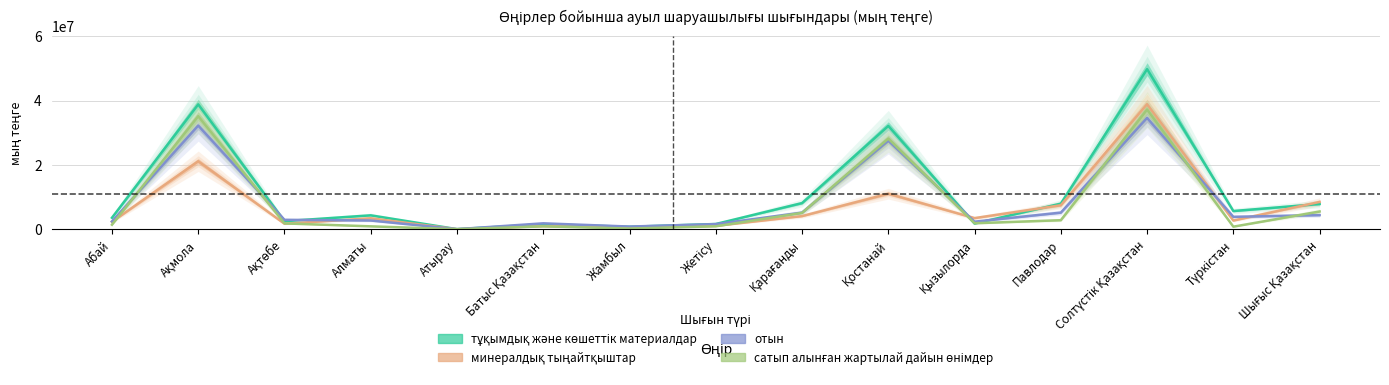

Reading left to right, list all the values displayed in this chart.

тұқымдық және көшеттік материалдар: Абай=3634758	Ақмола=38824514	Ақтөбе=2579656	Алматы=4389263	Атырау=102420	Батыс Қазақстан=1614114	Жамбыл=840794	Жетісу=1697849	Қарағанды=8194774	Қостанай=32133374	Қызылорда=1834571	Павлодар=8022221	Солтүстік Қазақстан=49758658	Түркістан=5725159	Шығыс Қазақстан=7910011
минералдық тыңайтқыштар: Абай=2363251	Ақмола=21174858	Ақтөбе=1777475	Алматы=3481849	Атырау=85760	Батыс Қазақстан=1026649	Жамбыл=655795	Жетісу=1116184	Қарағанды=4151821	Қостанай=11096416	Қызылорда=3527073	Павлодар=7528115	Солтүстік Қазақстан=38882850	Түркістан=2769427	Шығыс Қазақстан=8548257
отын: Абай=2490064	Ақмола=32256270	Ақтөбе=2998479	Алматы=2784379	Атырау=96104	Батыс Қазақстан=1909575	Жамбыл=903853	Жетісу=1665133	Қарағанды=5233046	Қостанай=27547829	Қызылорда=2422352	Павлодар=5236415	Солтүстік Қазақстан=34624179	Түркістан=3923498	Шығыс Қазақстан=4455765
сатып алынған жартылай дайын өнімдер: Абай=1469809	Ақмола=35150911	Ақтөбе=1892763	Алматы=972078	Атырау=84065	Батыс Қазақстан=975446	Жамбыл=286818	Жетісу=986673	Қарағанды=5155740	Қостанай=28202465	Қызылорда=1931788	Павлодар=2879342	Солтүстік Қазақстан=37216244	Түркістан=868254	Шығыс Қазақстан=5580134